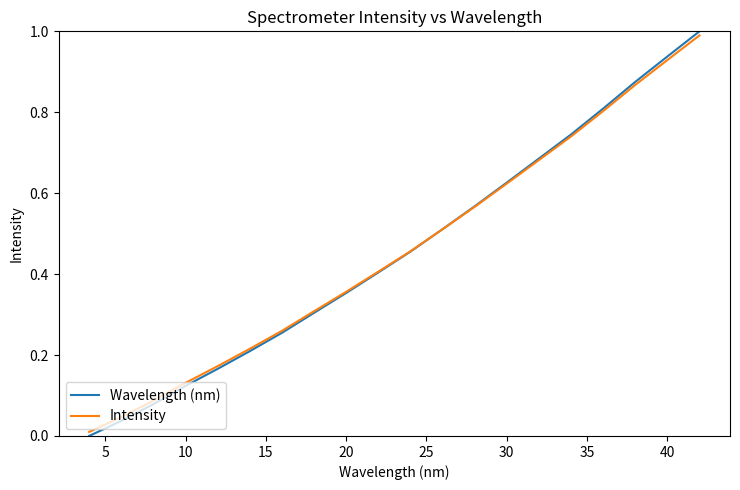

Which series has the widest spread of values?

Wavelength (nm)